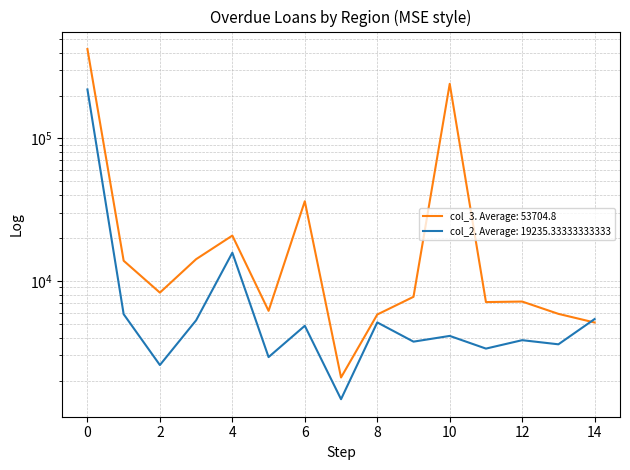

Rank the series by their maximum value, from highest to lowest.

by credit institutions of other regions (col_3), by credit institutions of other regions (col_2)